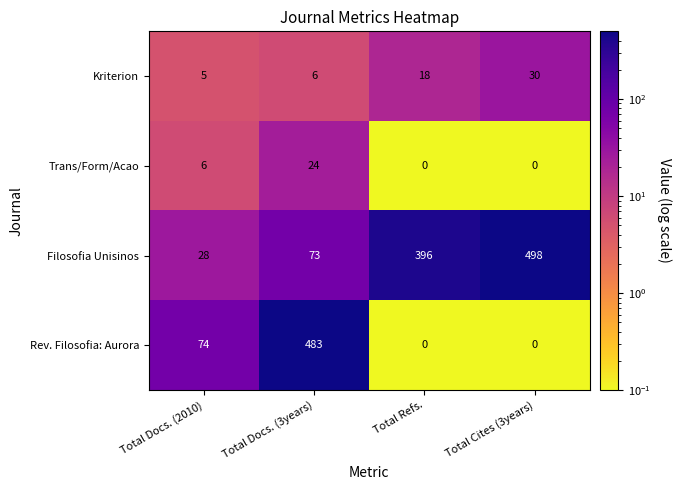

What is the total value across all series at Total Docs. (2010)?

113